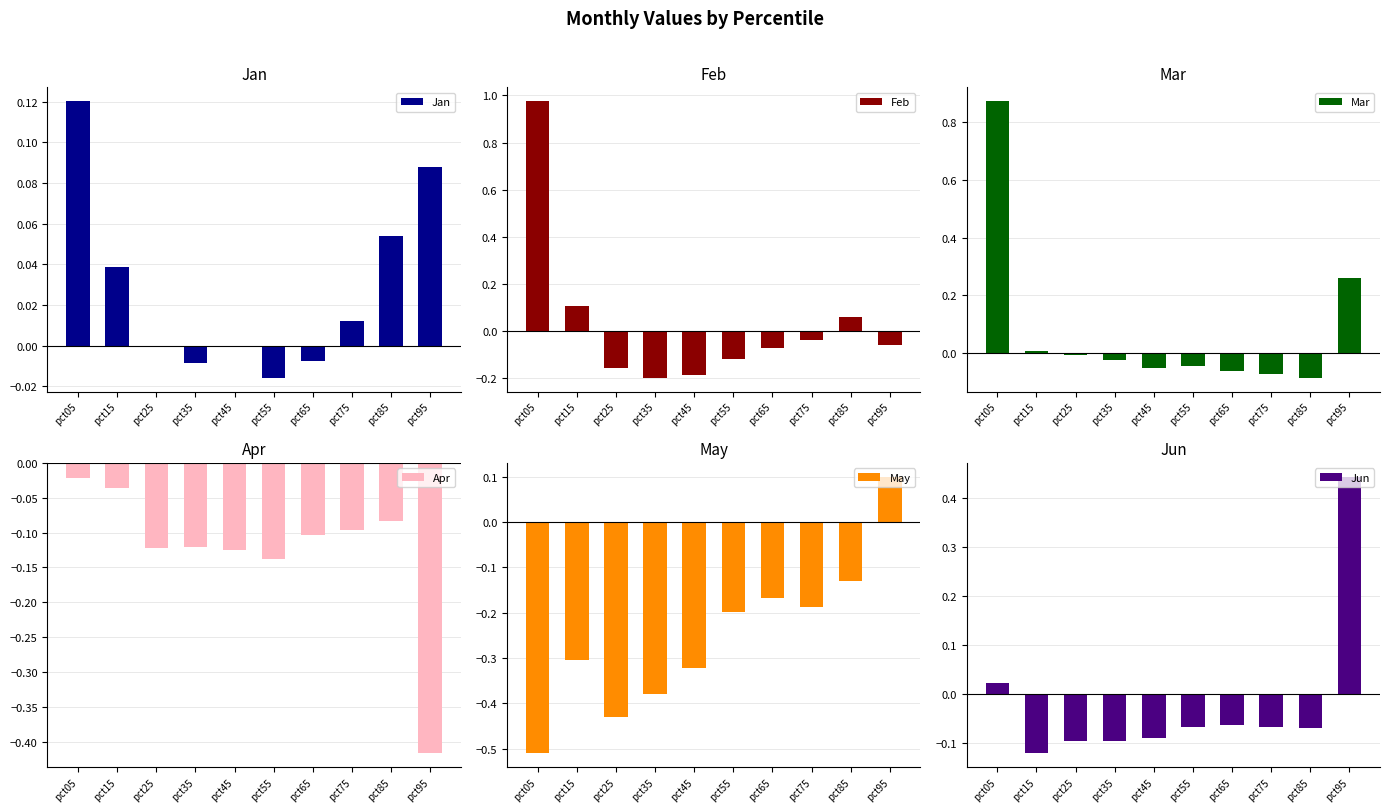

What is the value of the Apr bar at the 5th from the left?

-0.1